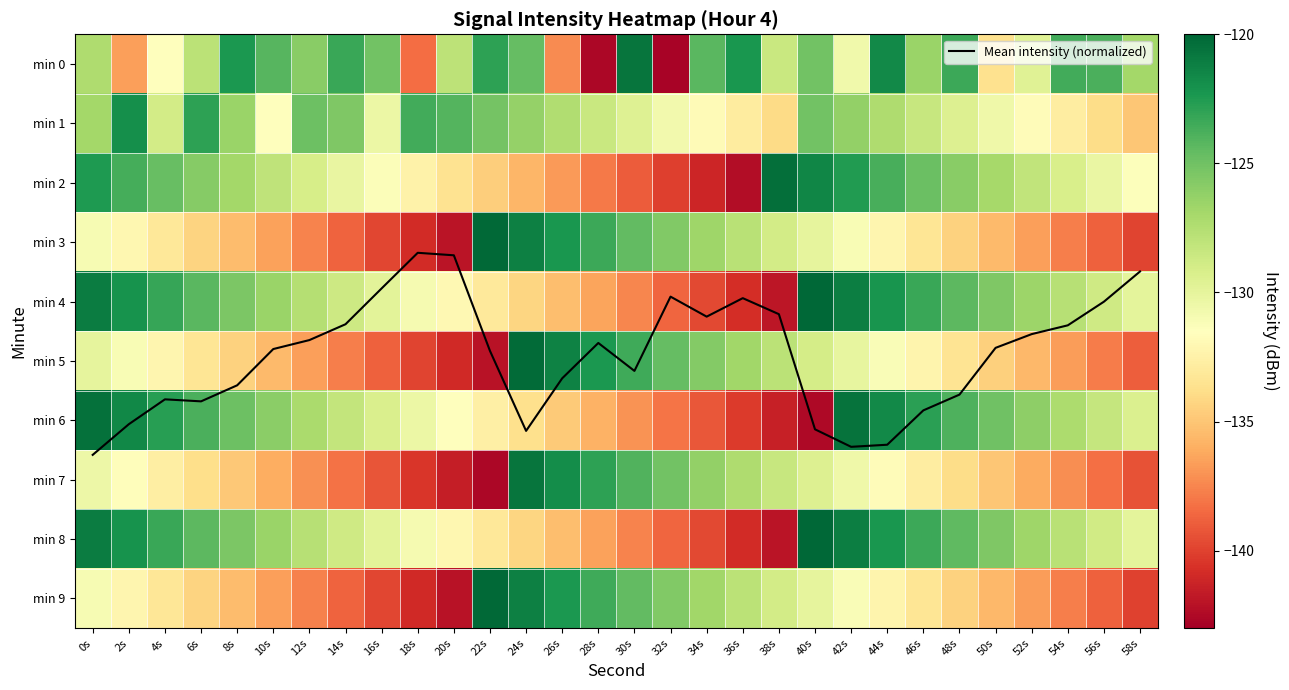

True or false: min 5 has a value of -136.7 at 54s.

True